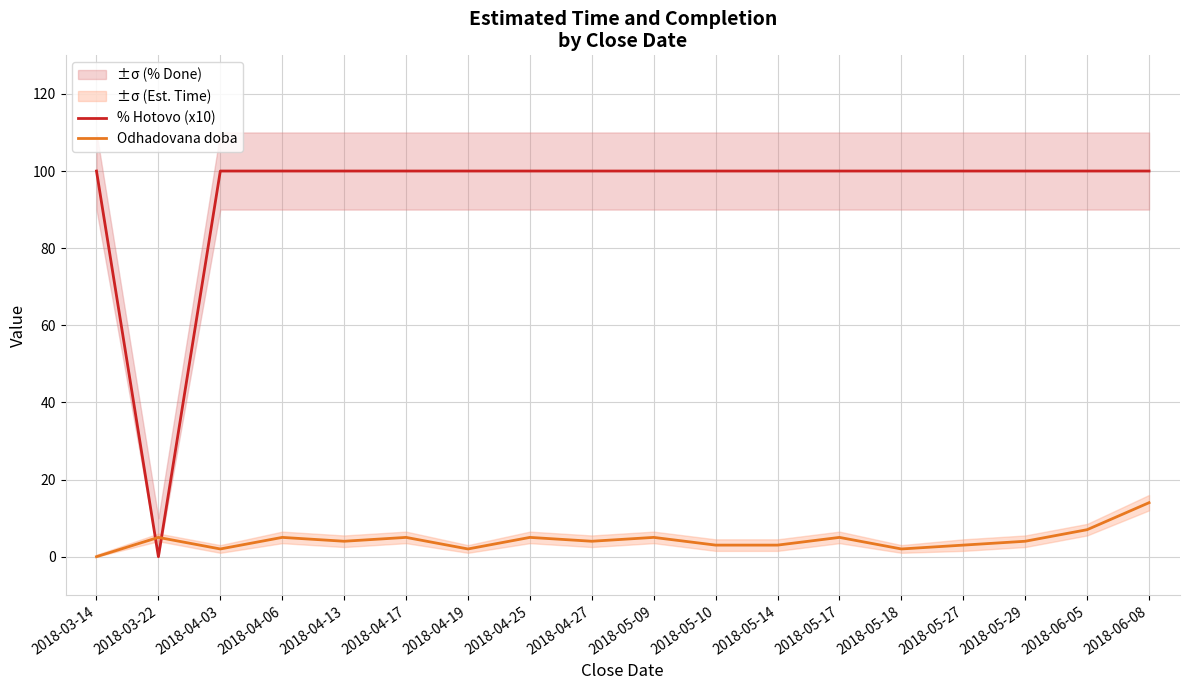

What are all the series names shown in the legend?

% Hotovo (x10), Odhadovana doba